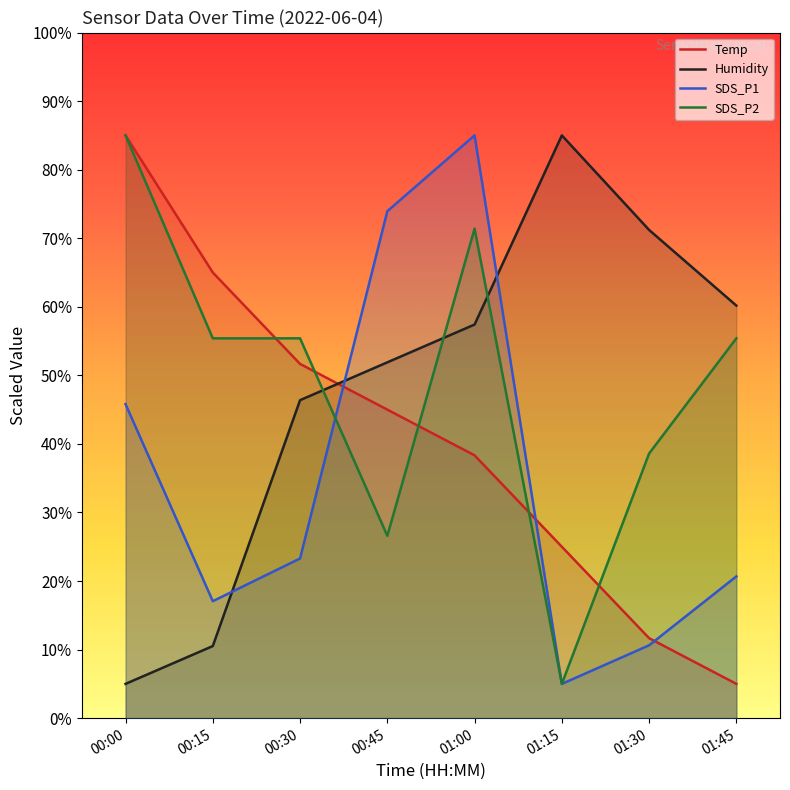

Which series has the largest range (max minus min)?

Temp